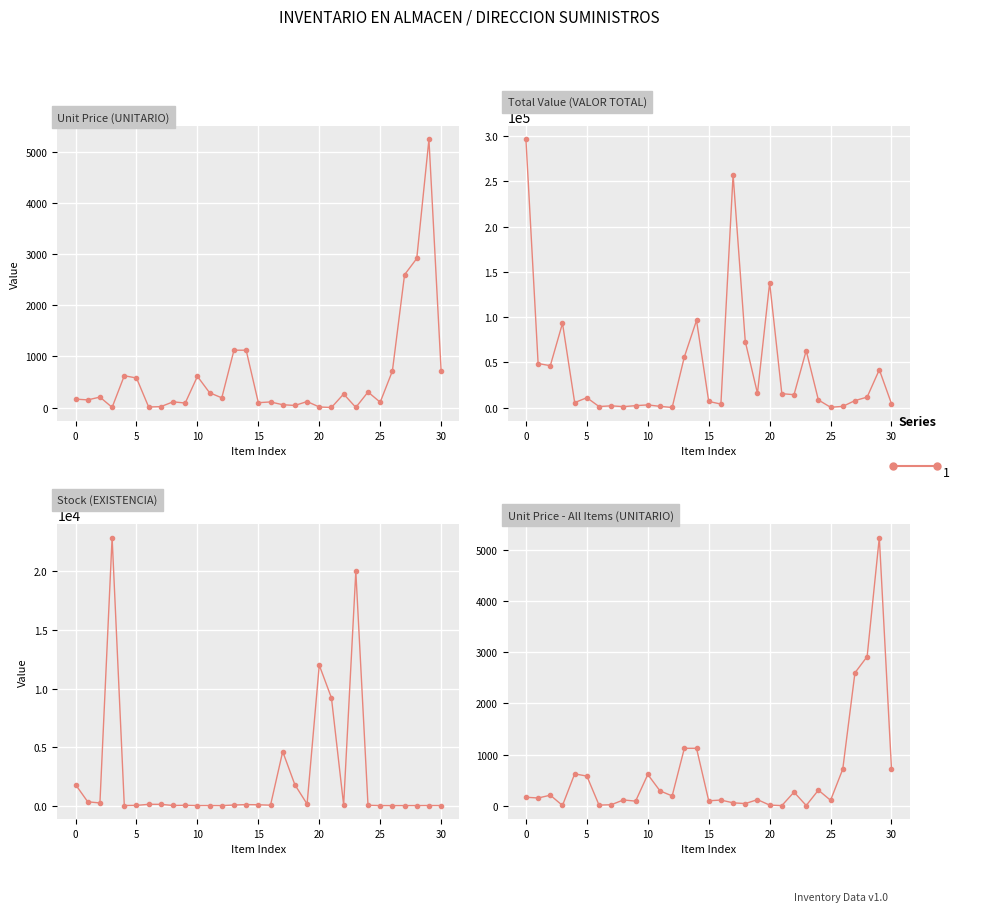

Where is the data nearest to the value 2620?

27